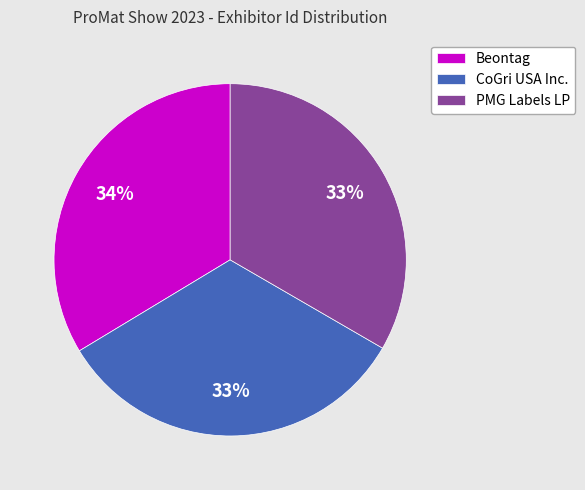

Is it true that PMG Labels LP is 33% of the pie?

True